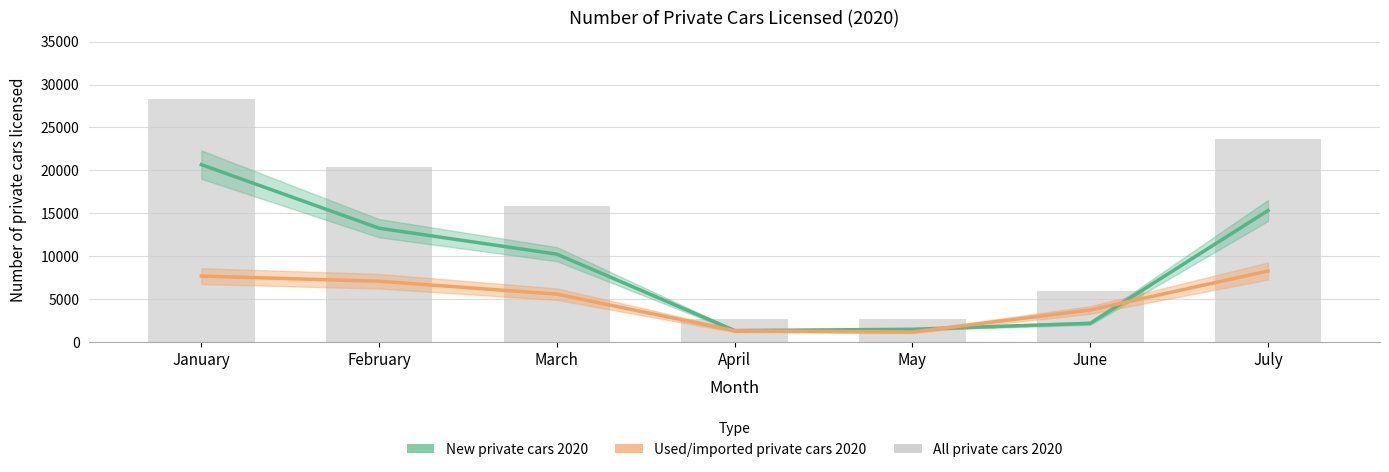

Which series changed the most between January and April?

All private cars 2020